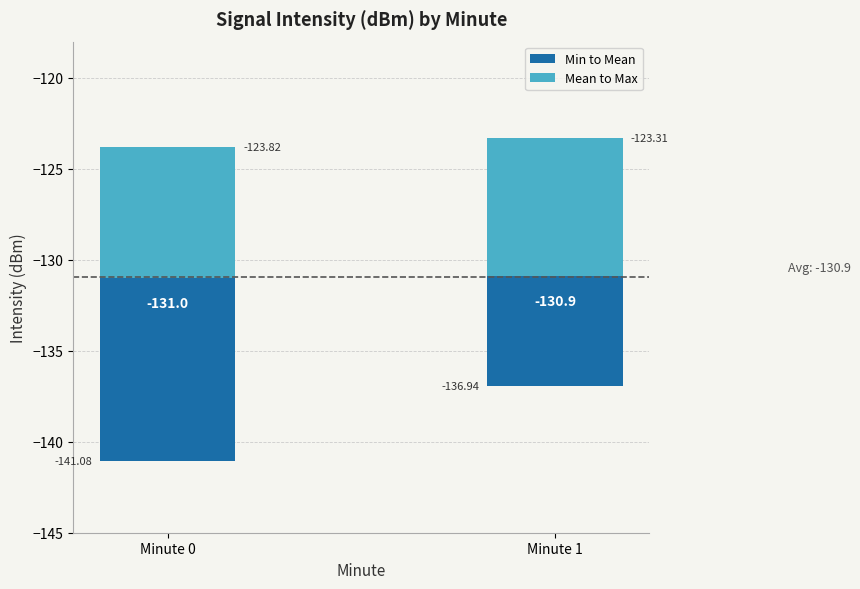

Is the value of Min to Mean at Minute 0 greater than the value of Mean to Max at Minute 0?

Yes